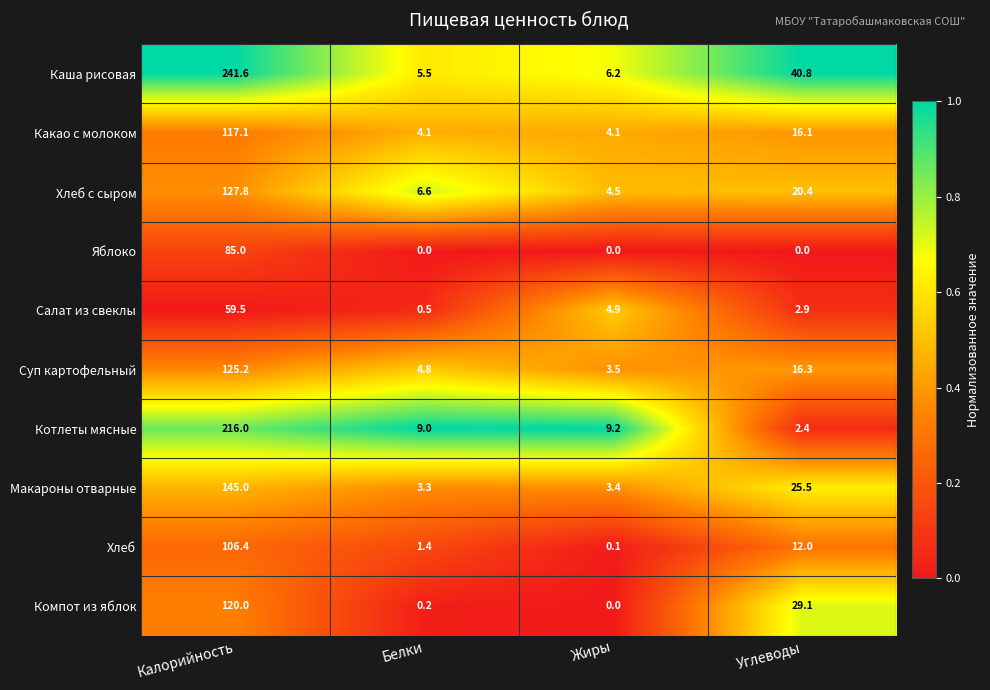

At Углеводы, list the series in order from smallest to largest.

Яблоко, Котлеты мясные, Салат из свеклы, Хлеб, Какао с молоком, Суп картофельный, Хлеб с сыром, Макароны отварные, Компот из яблок, Каша рисовая